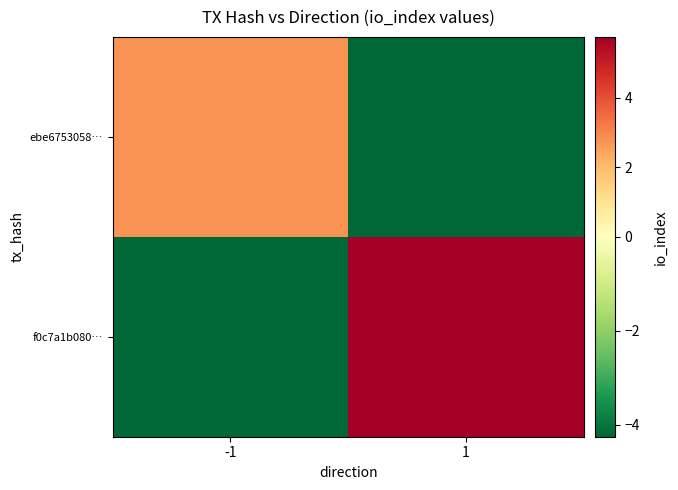

Reading right to left, list all the values displayed in this chart.

ebe6753058…: 1=-4.2	-1=2.8
f0c7a1b080…: 1=5.8	-1=-4.2